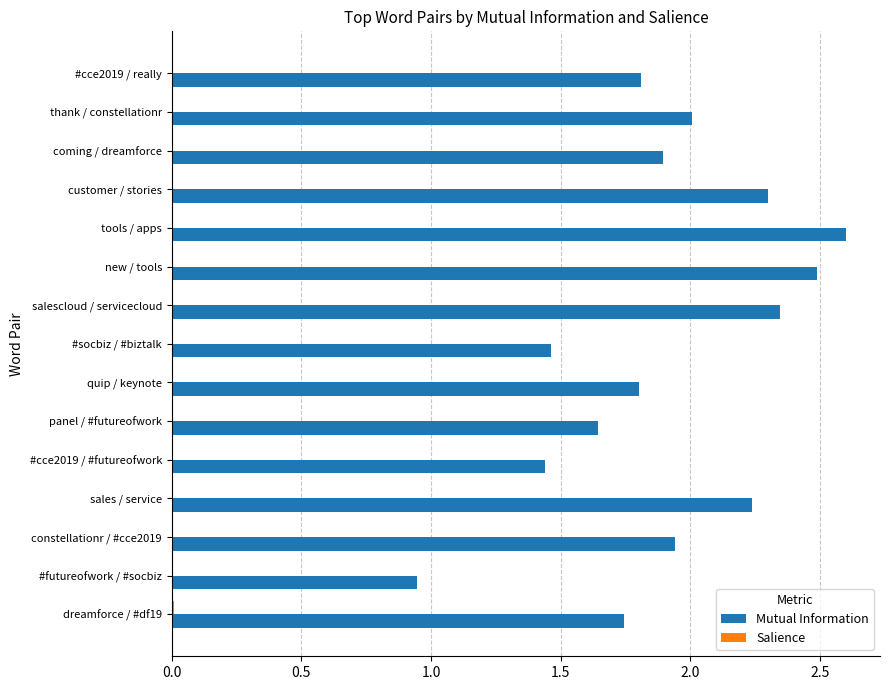

True or false: Mutual Information has a value of 1.9 at constellationr / #cce2019.

True